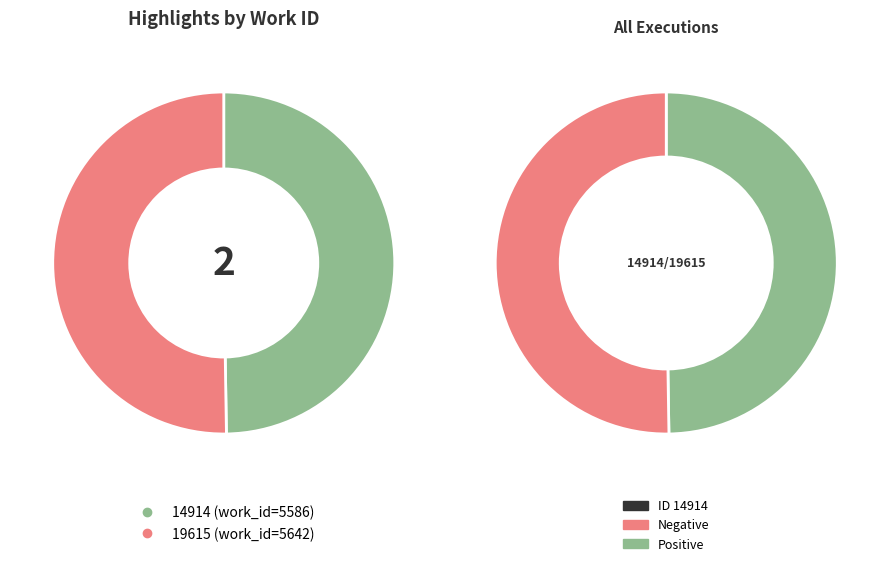

What is the majority slice?

19615